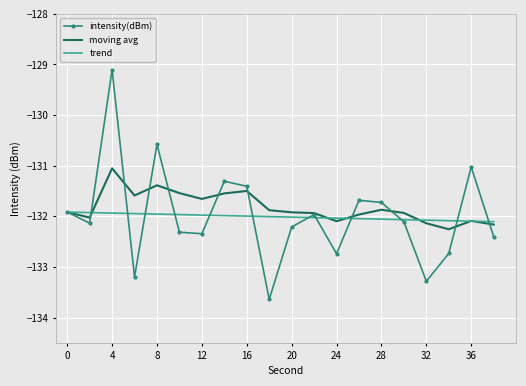

Which series has the widest spread of values?

intensity(dBm)